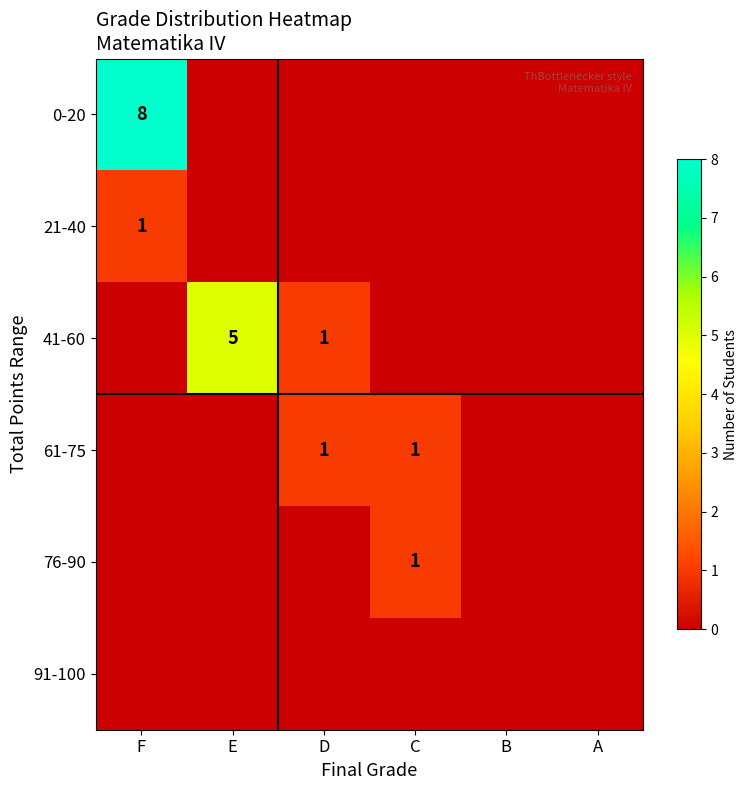

The 61-75 series shows 1 at D. True or false?

True